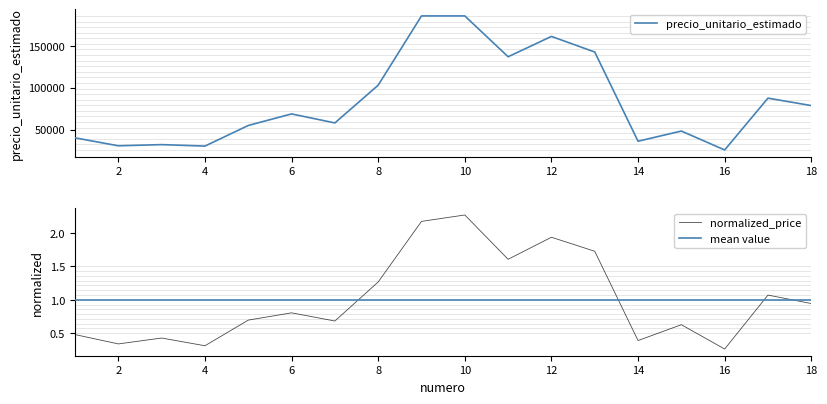

Which category has the highest value across all series?

9